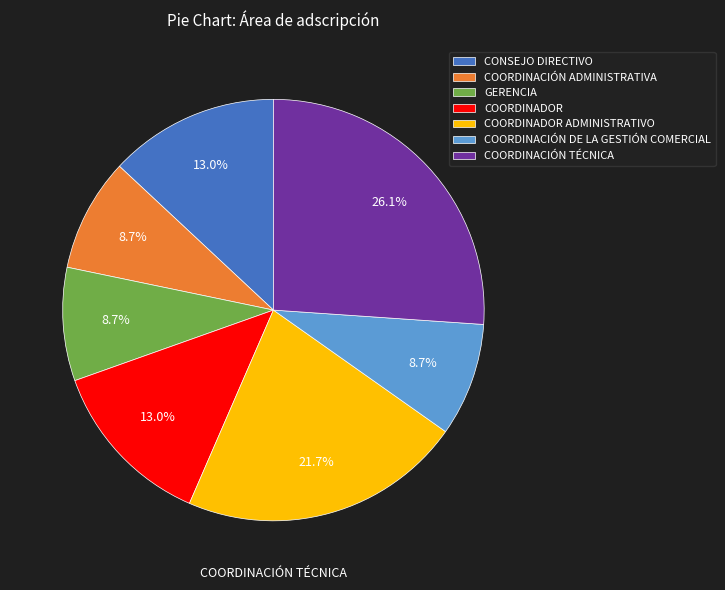

Is there a majority slice in this chart?

No